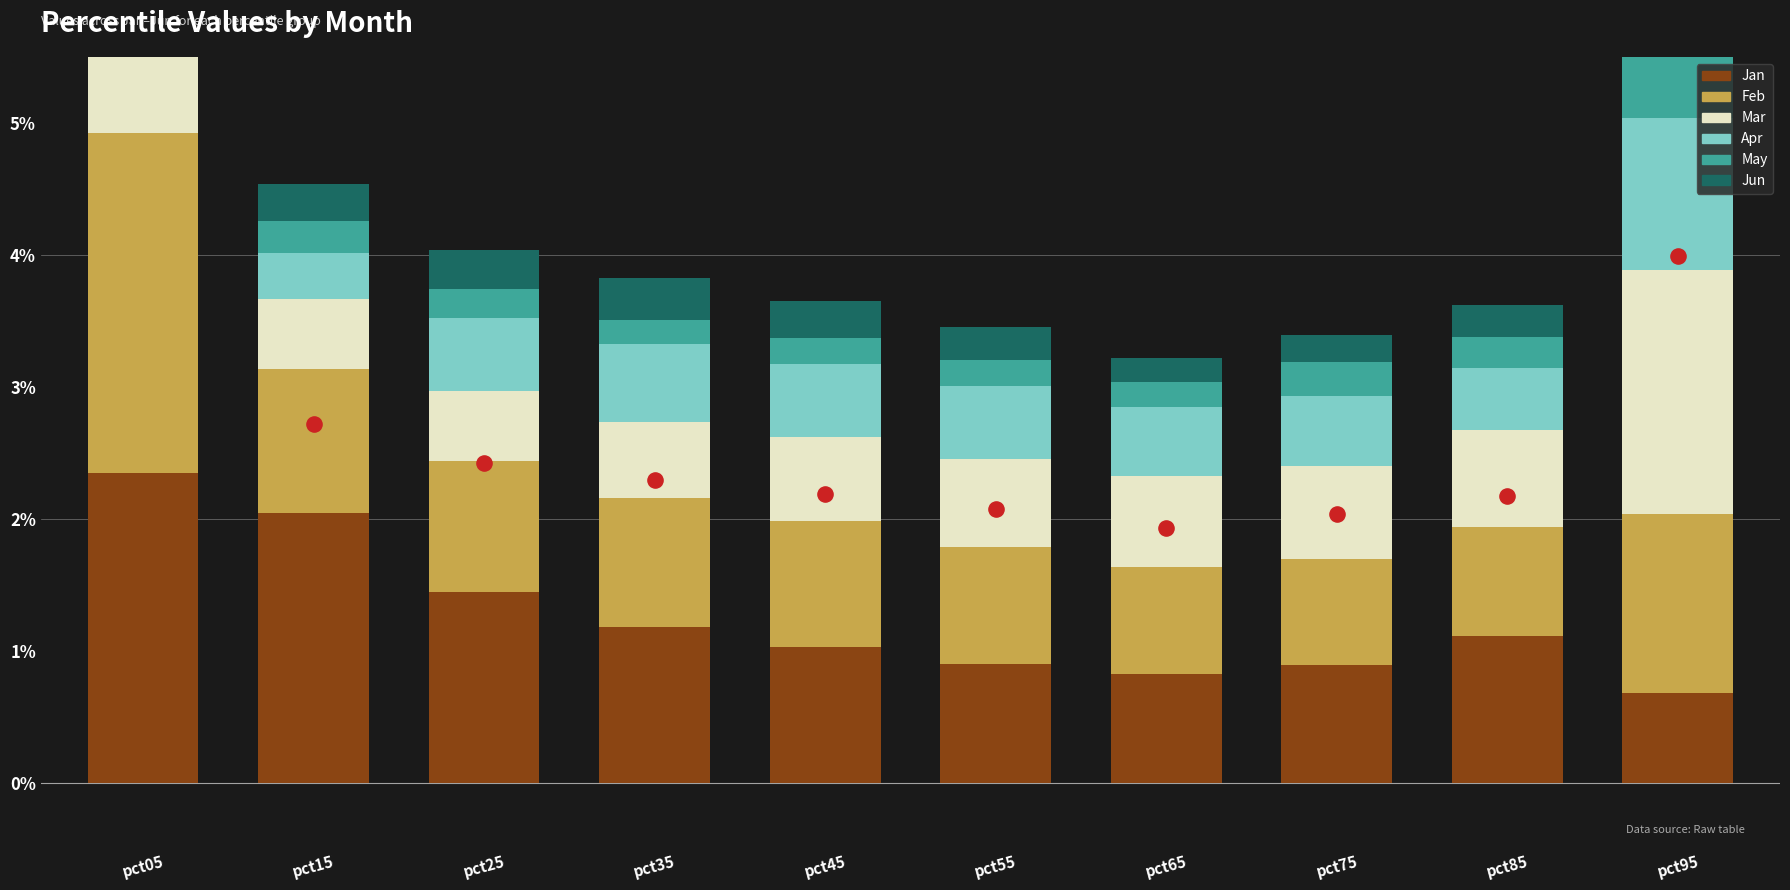

Which series has the largest total across all categories?

Jan